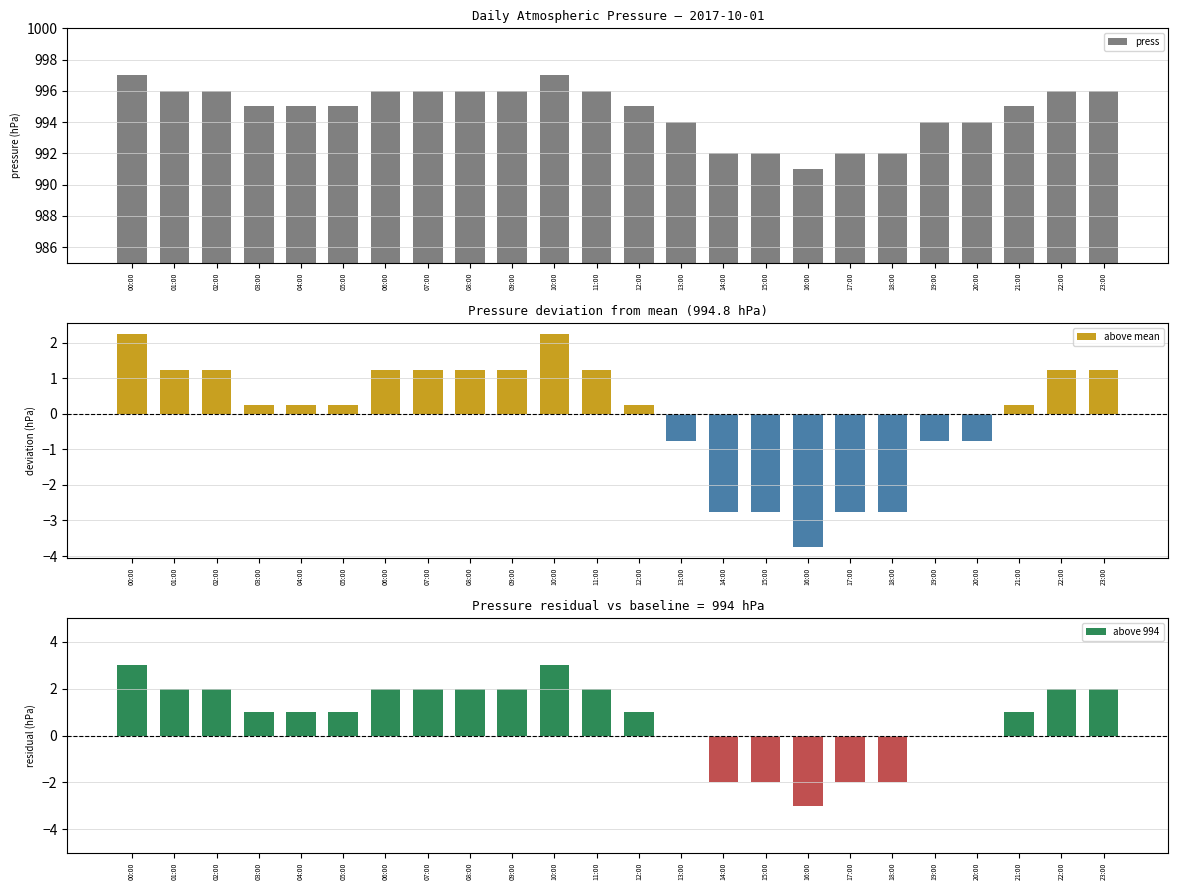

Does the chart contain any negative values?

No